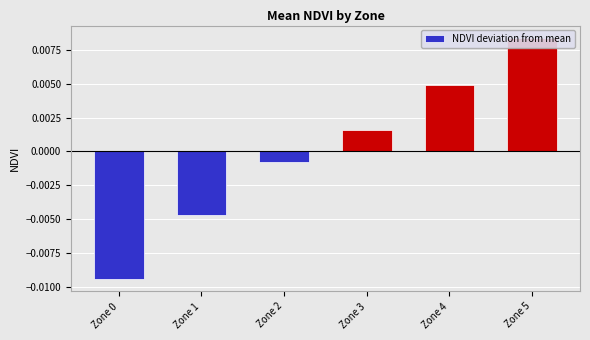

List the labels in order of value, smallest first.

Zone 0, Zone 1, Zone 2, Zone 3, Zone 4, Zone 5